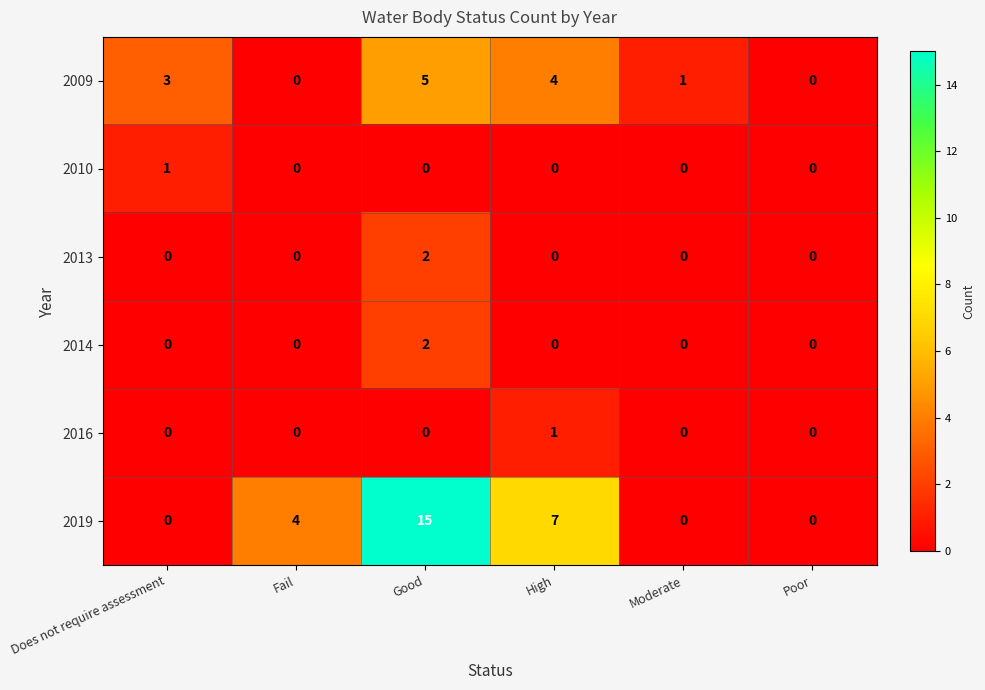

Which series has the largest total across all categories?

2019